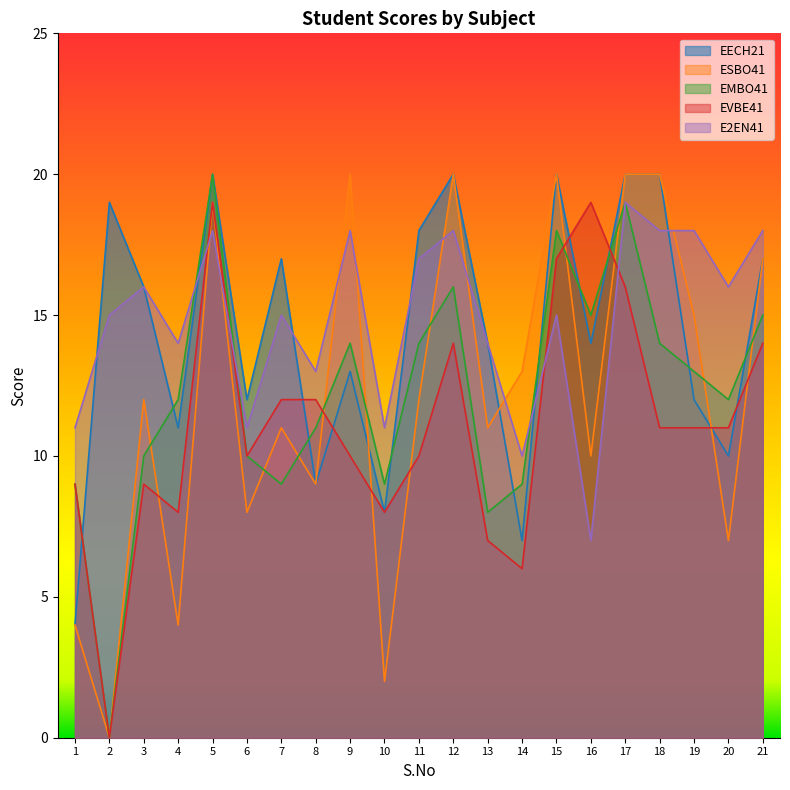

Where is the first local maximum for EECH21?

2